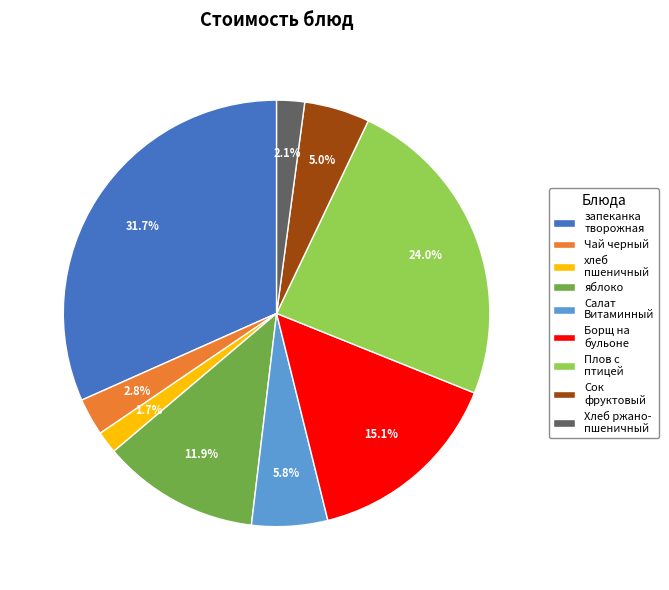

What percentage is the Чай черный slice, to the nearest percent?

3%